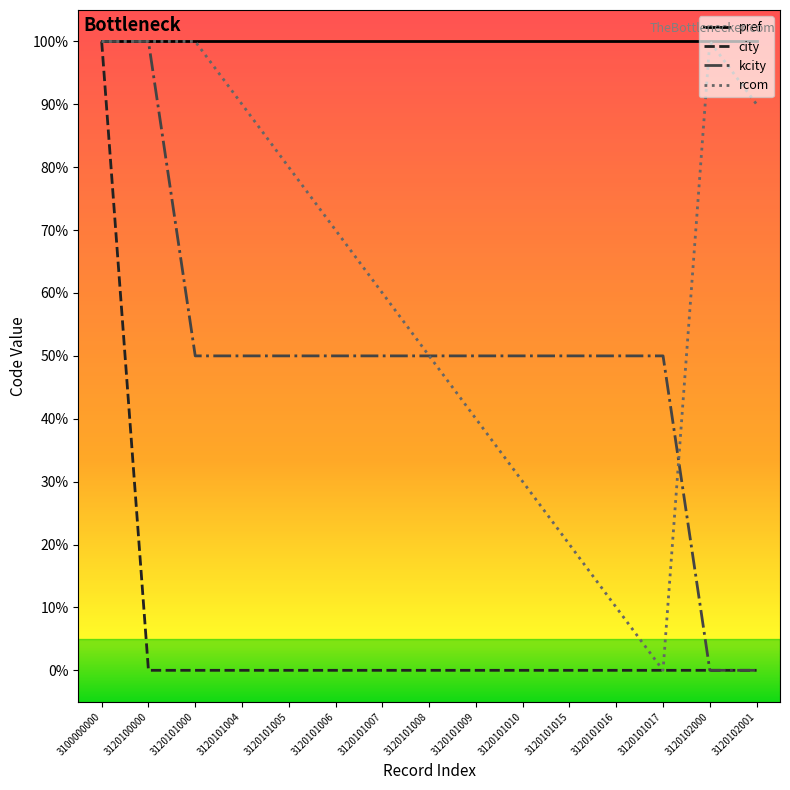

True or false: kcity has more than 2 points higher than both neighbors.

False